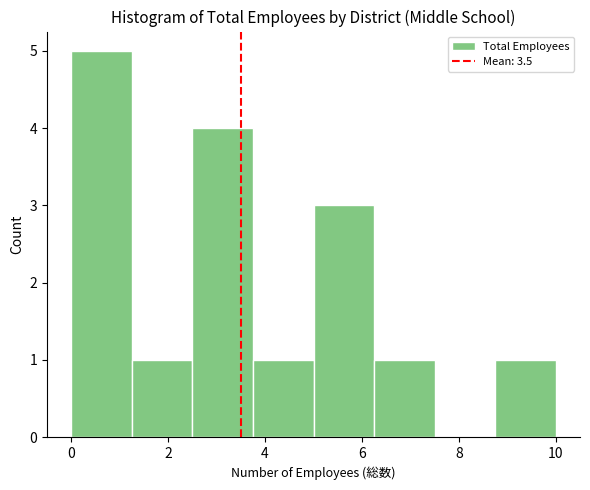

Reading left to right, transcribe this chart: for each bar, give the range it covers on the x-axis and its height. Neither the bar edges nor the heights are printed on the chart, so give them approximately, as read against the axes.

0.00 to 1.25: 5
1.25 to 2.50: 1
2.50 to 3.75: 4
3.75 to 5.00: 1
5.00 to 6.25: 3
6.25 to 7.50: 1
7.50 to 8.75: 0
8.75 to 10.00: 1